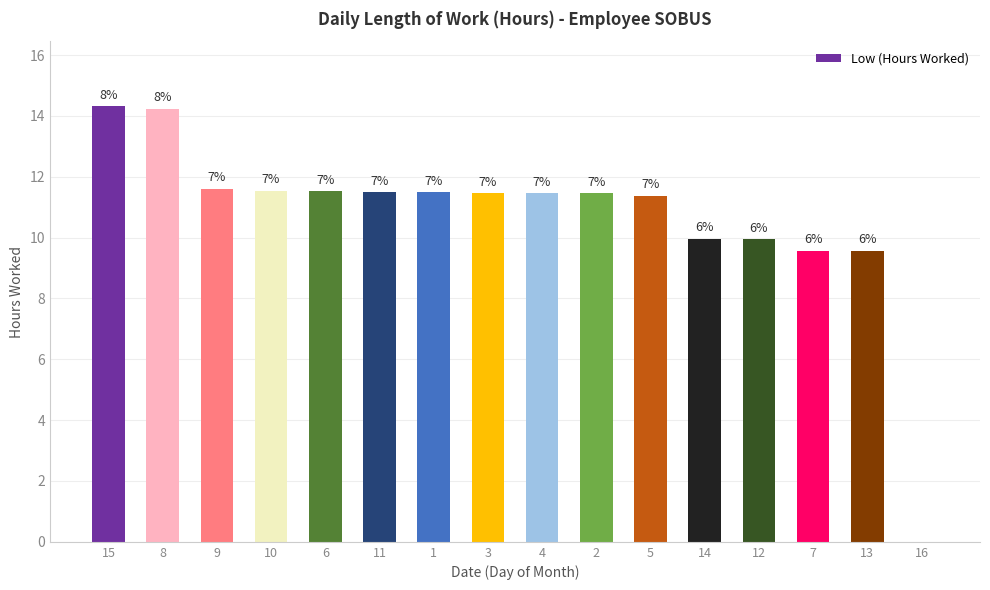

Are the bars horizontal?

No